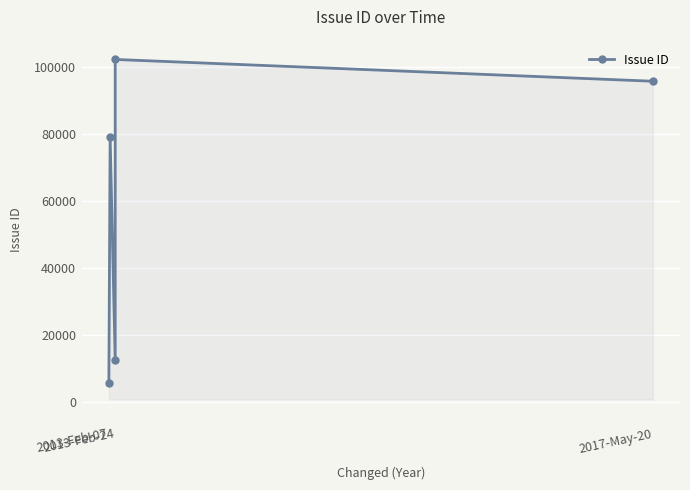

How many series are shown in this chart?

1